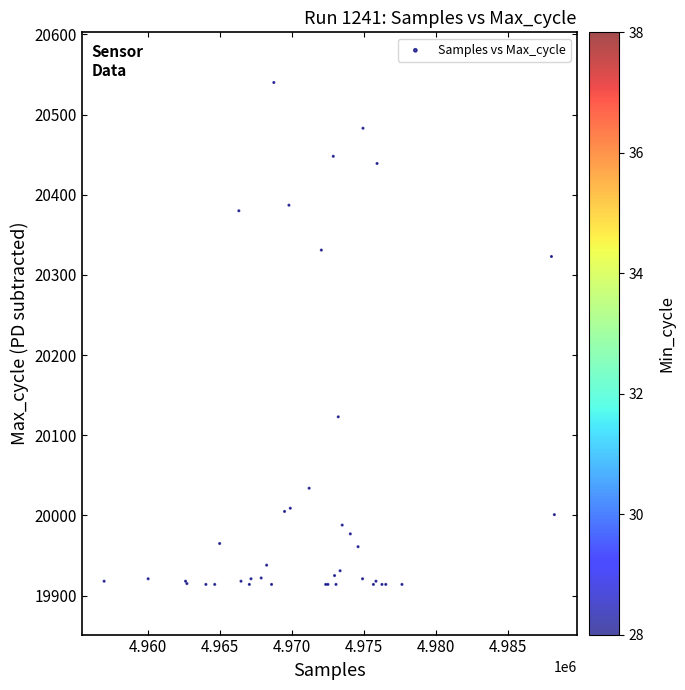

What Y value in the scatter plot is closest to 20227?

20323